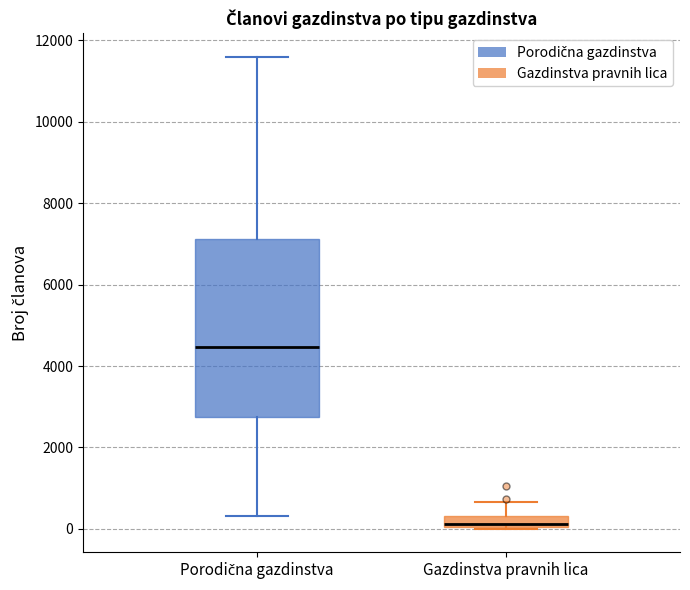

Which box has the highest median line?

Porodična gazdinstva